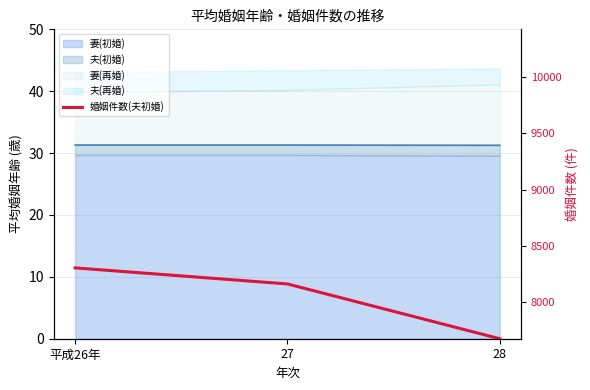

The chart shows a value of 11.4 at 平成26年. True or false?

True